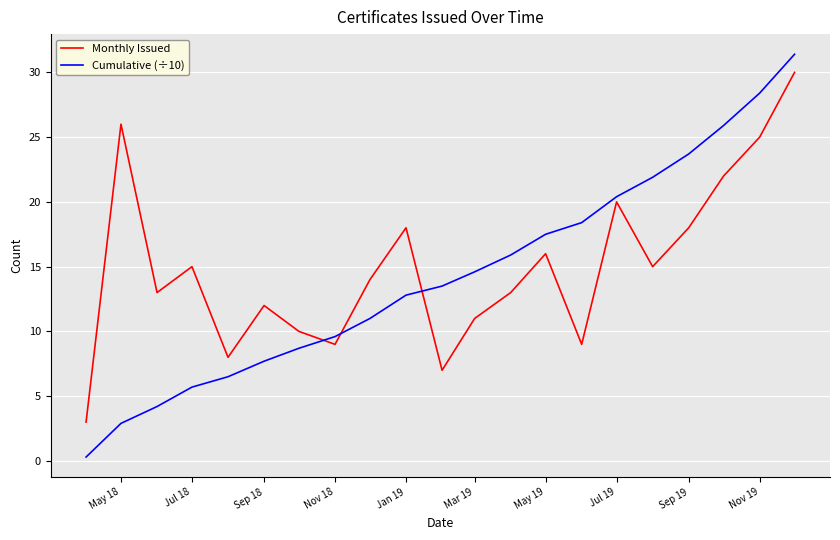

What is the difference between the maximum and minimum values in the Monthly Issued series?

27.0